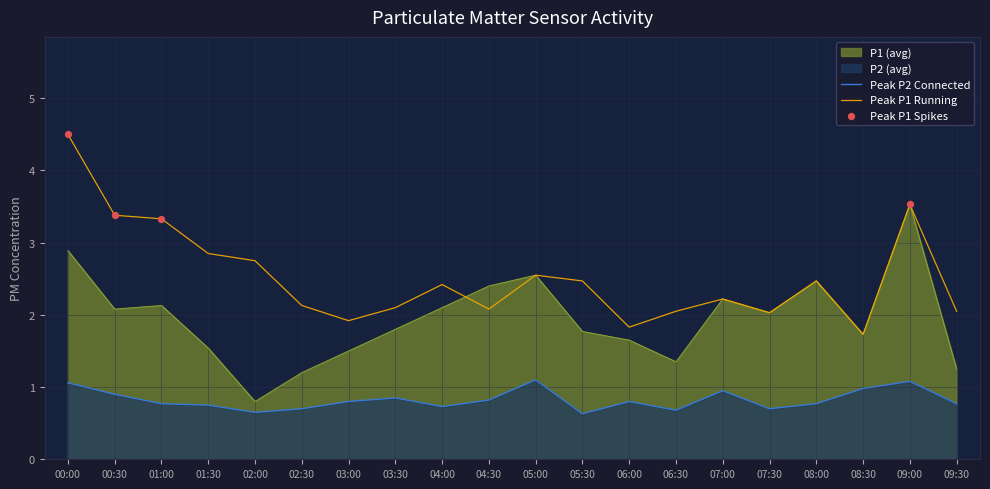

Which series reaches the maximum Y coordinate?

P1_peak